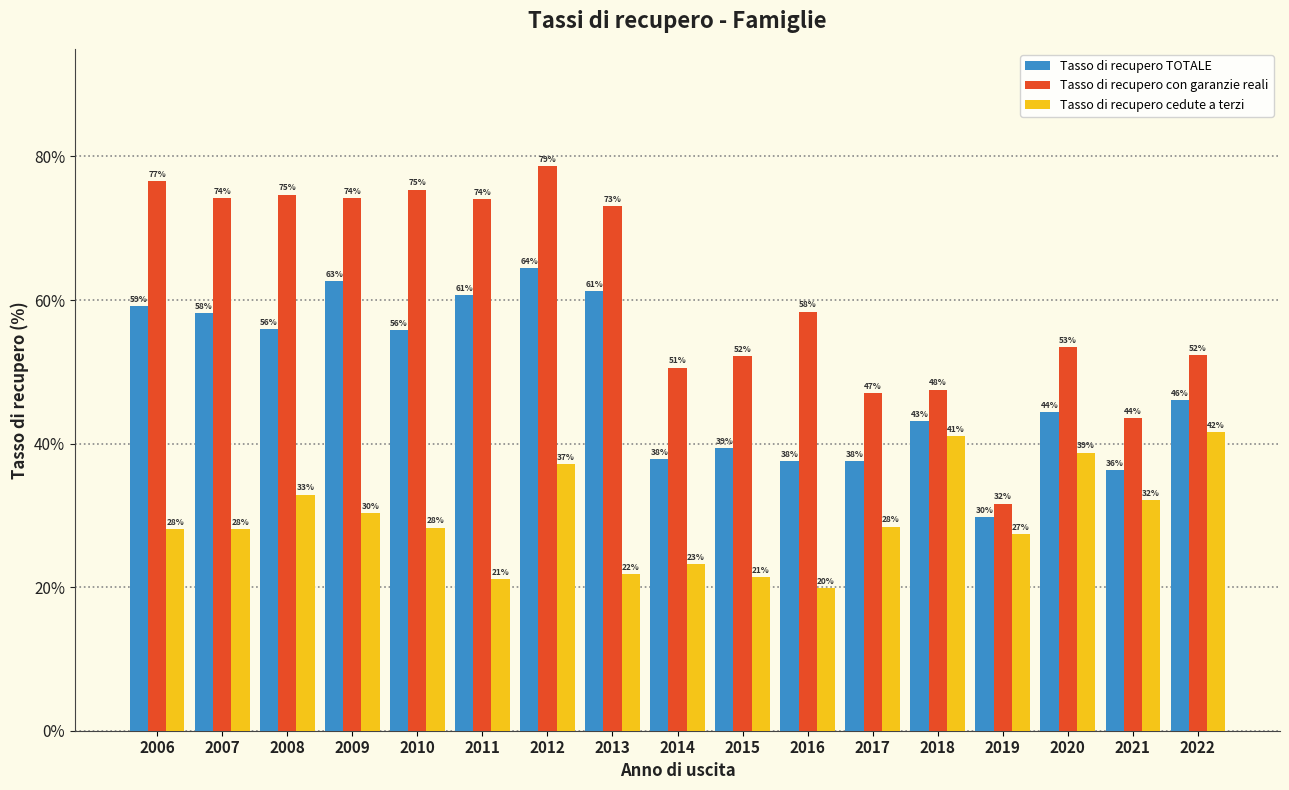

The Tasso di recupero con garanzie reali series shows 74.7 at 2008. True or false?

True